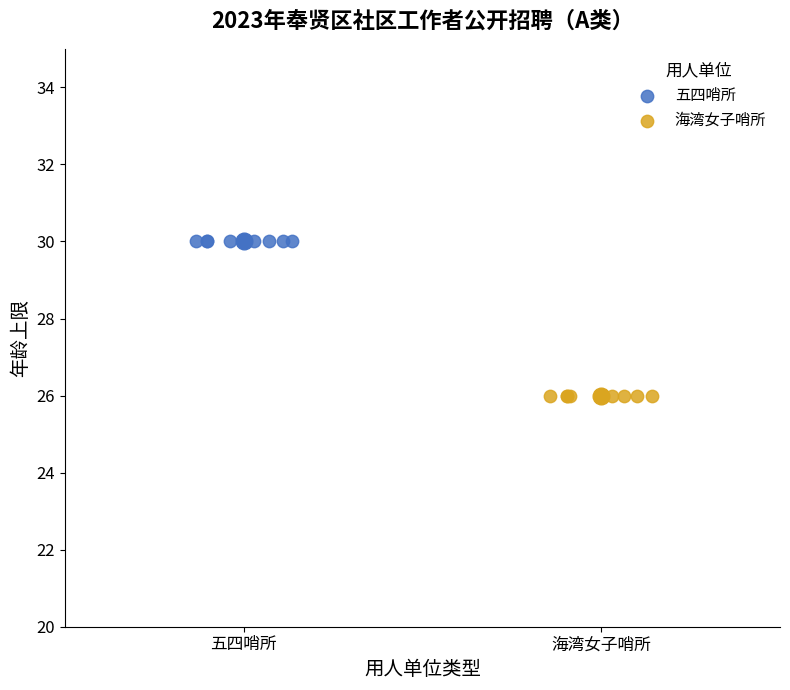

What are all the series names shown in the legend?

五四哨所, 海湾女子哨所